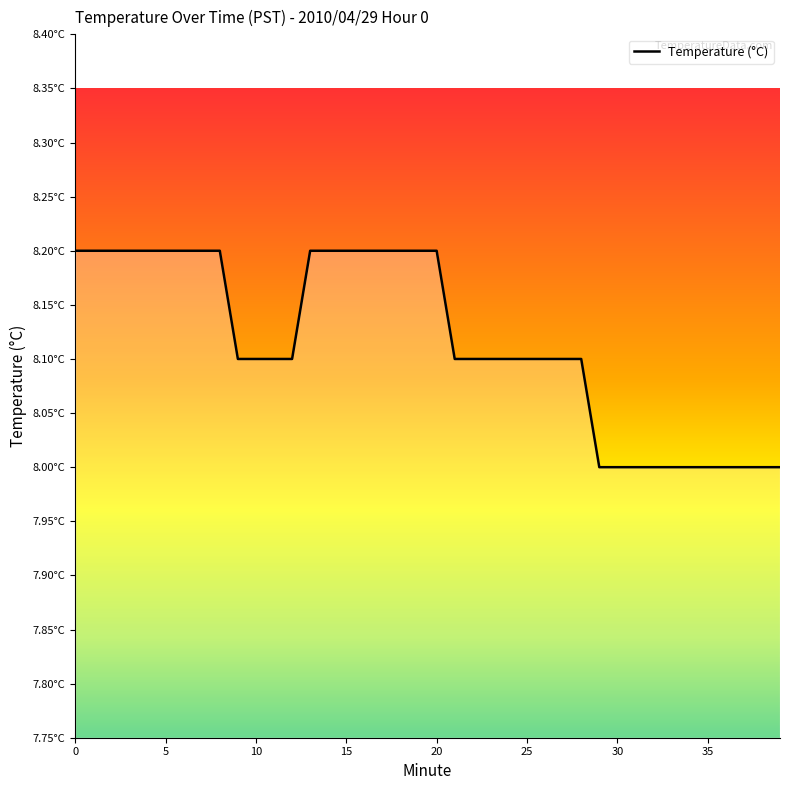

Does the chart display data point markers on the line(s)?

No